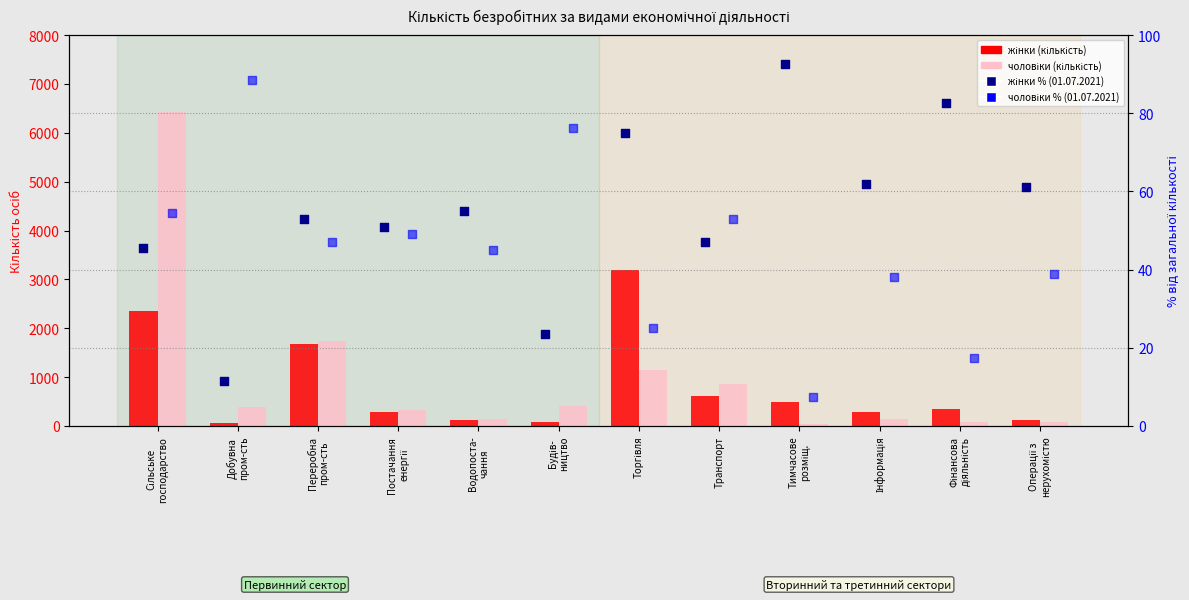

Which series contains the lowest Y value?

чоловіки % (01.07.2021)